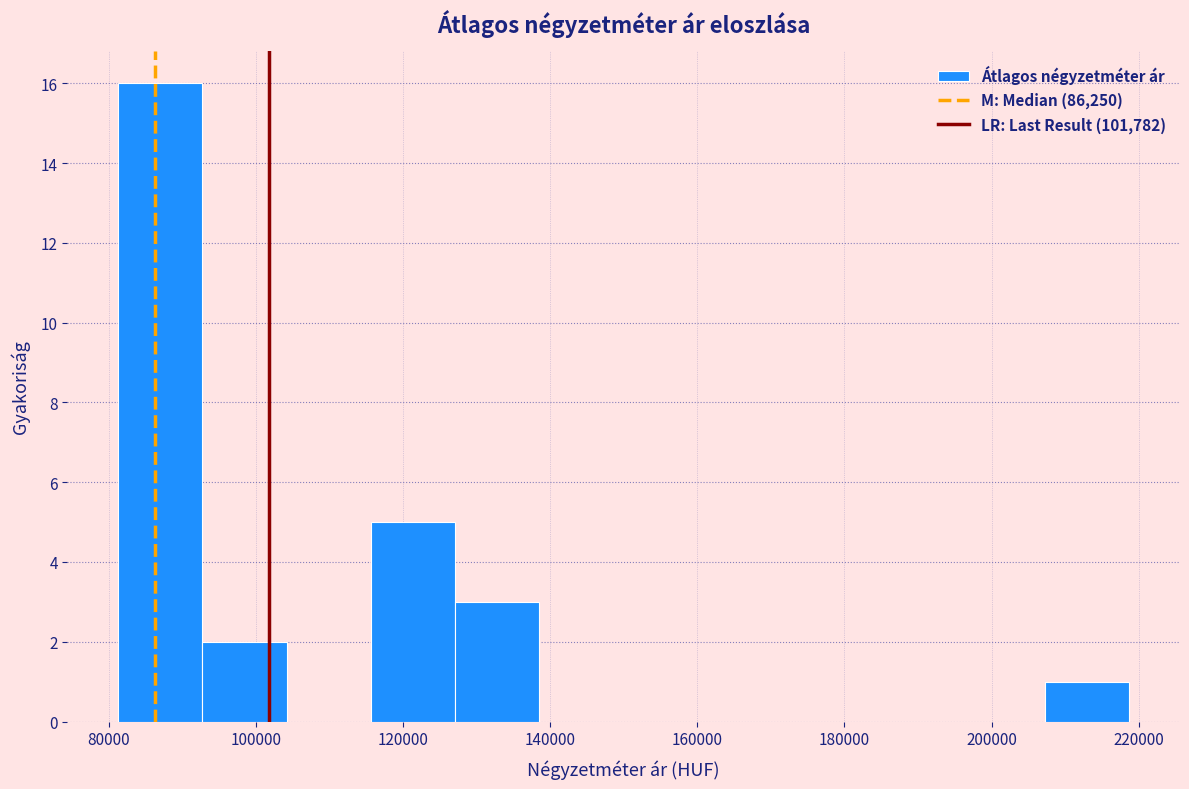

Reading left to right, list every bar in this chart as the range it spans on the x-axis followed by its height. Neither the bar edges nor the heights are printed on the chart, so give them approximately, as read against the axes.

82000 to 92000: 16
92000 to 104000: 2
104000 to 116000: 0
116000 to 128000: 5
128000 to 138000: 3
138000 to 150000: 0
150000 to 162000: 0
162000 to 172000: 0
172000 to 184000: 0
184000 to 196000: 0
196000 to 208000: 0
208000 to 218000: 1